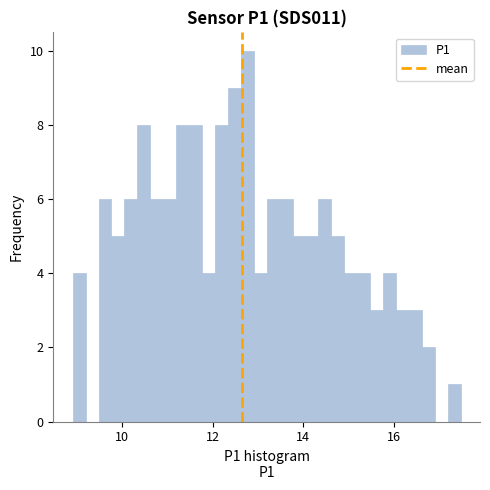

Around what value on the x-axis is the tallest bar? Give the approximate position of its centre, as read against the axis.

12.8